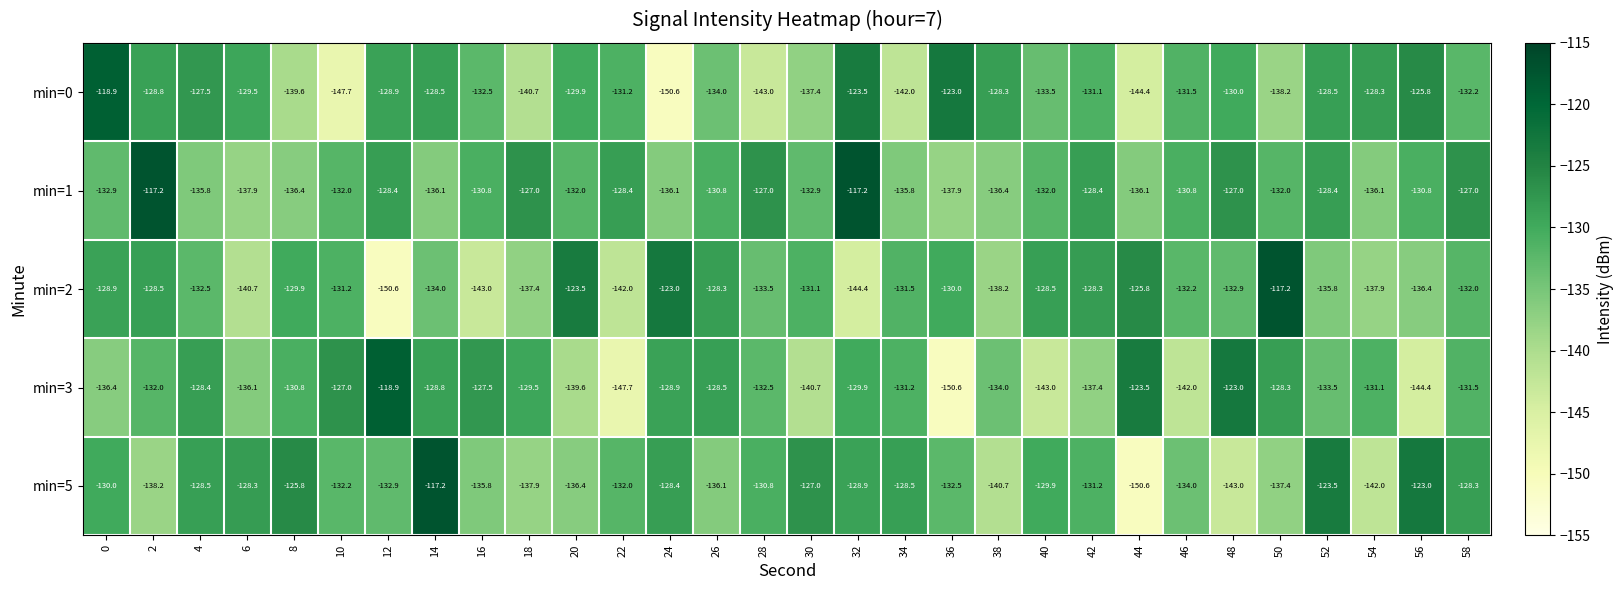

Between 16 and 56, which series saw the biggest shift?

min=3